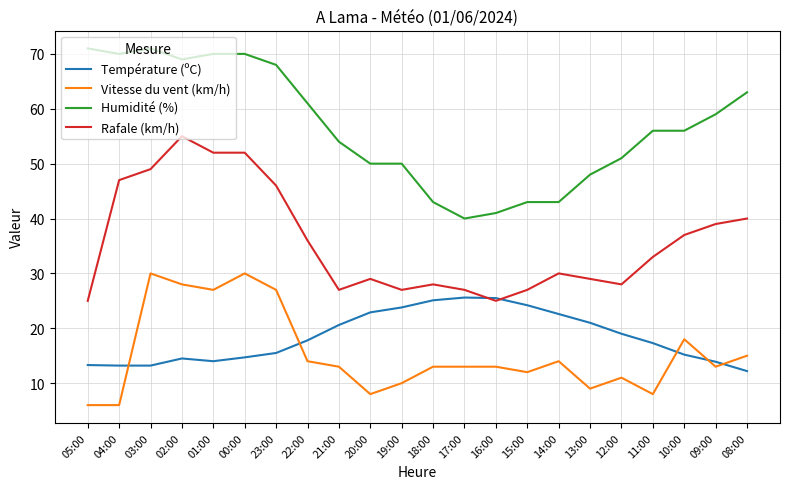

Rank the series by their maximum value, from highest to lowest.

Humidité (%), Rafale (km/h), Vitesse du vent (km/h), Température (ºC)